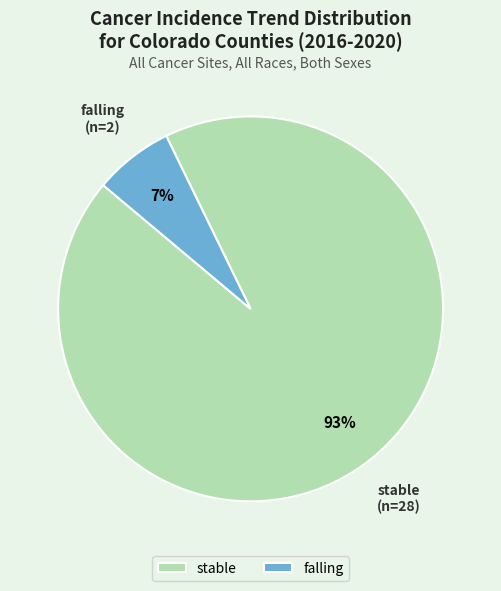

Is the sum of falling and stable greater than half?

Yes